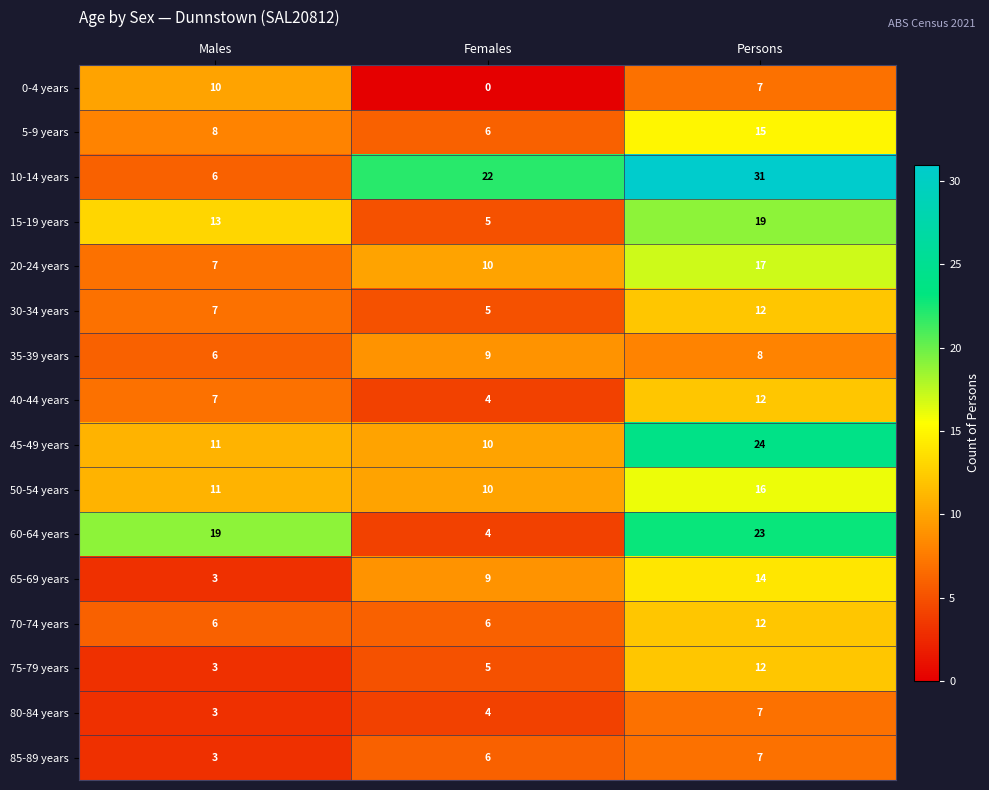

Rank the categories by 60-64 years value from highest to lowest.

Persons, Males, Females